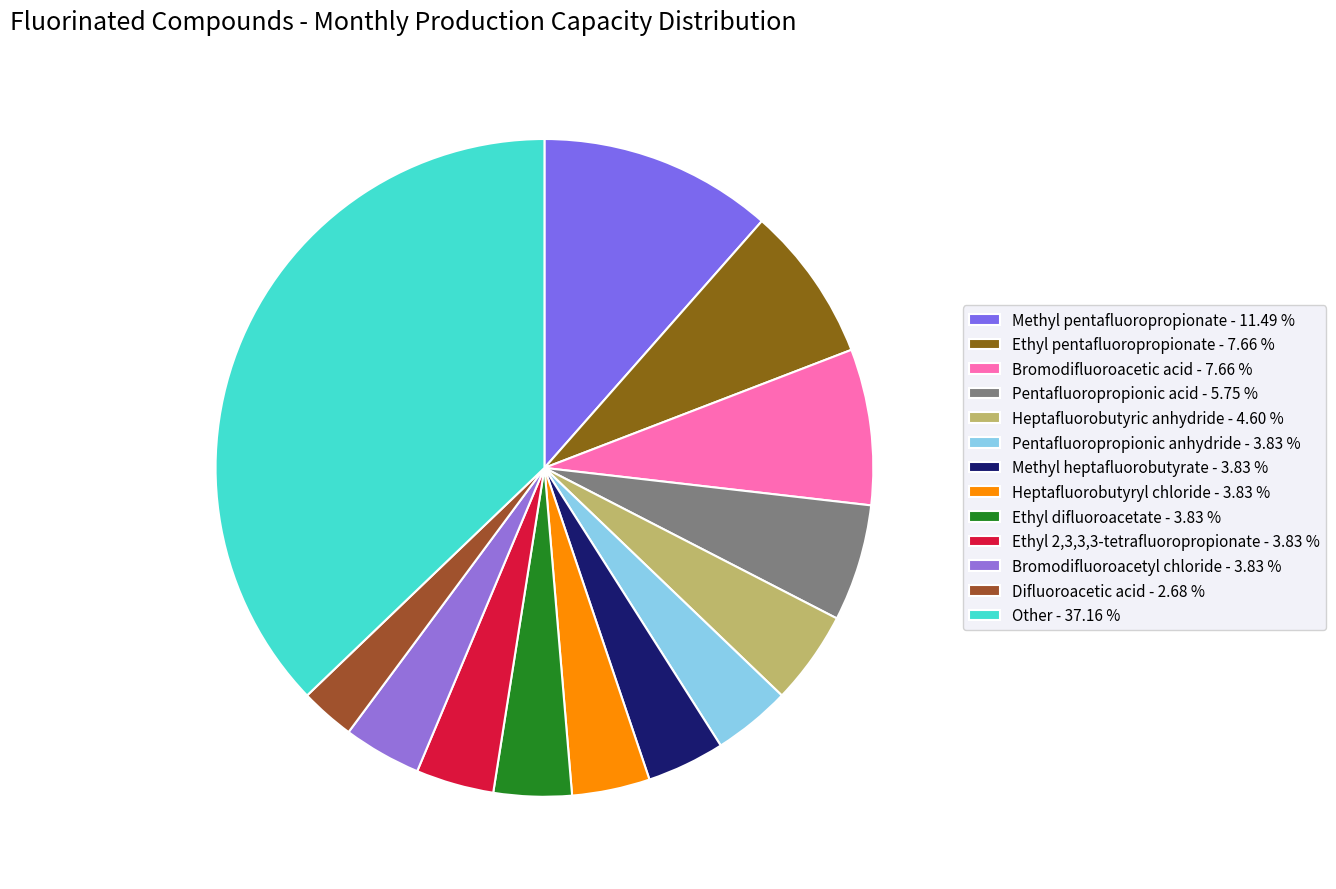

How many segments does this pie chart have?

13